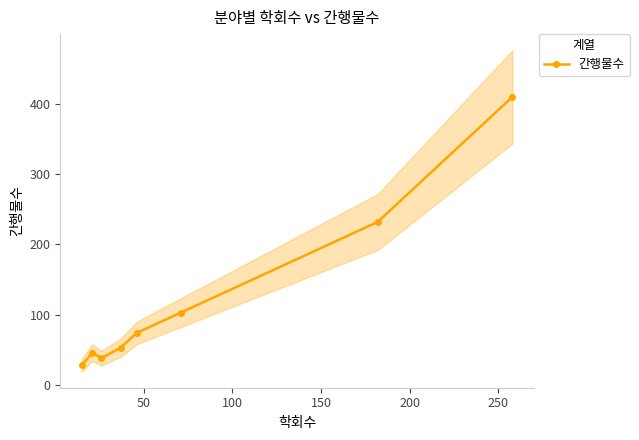

True or false: 간행물수 has more than 1 points higher than both neighbors.

False